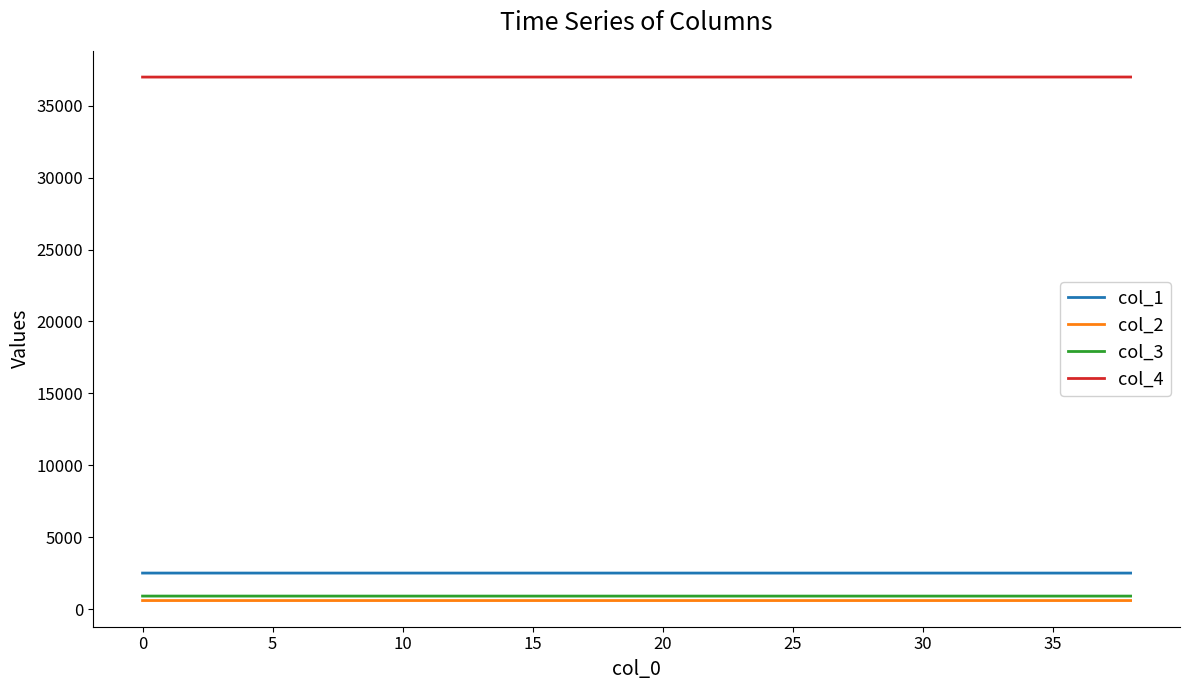

True or false: col_2 and col_1 intersect in this chart.

False